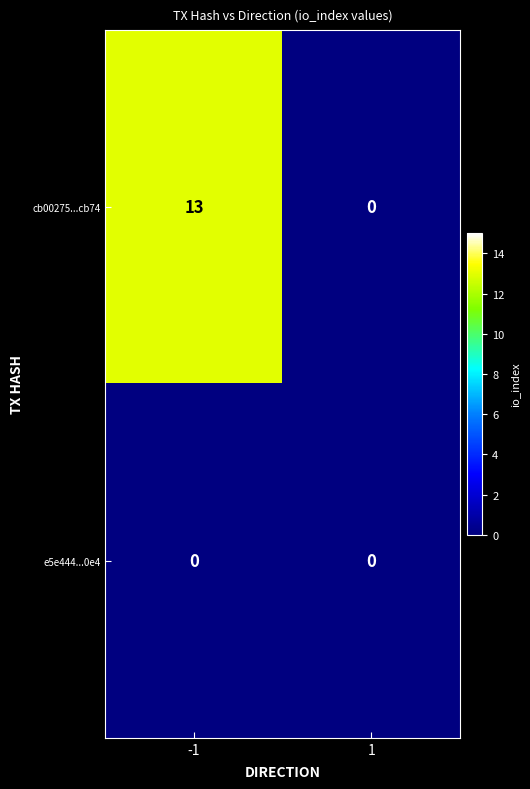

Rank the series by their average value, from highest to lowest.

cb00275...cb74, e5e444...0e4